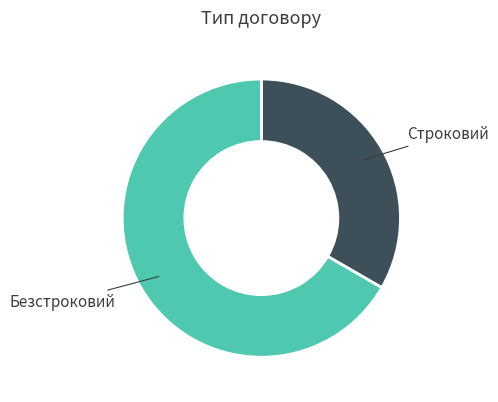

What is the majority slice?

Безстроковий